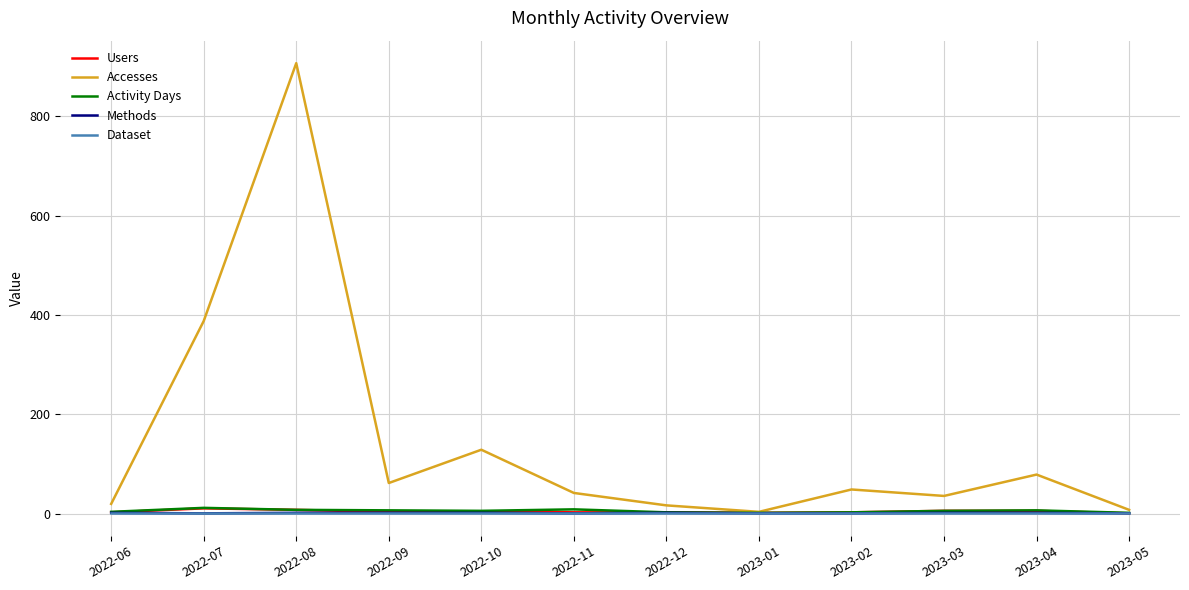

Between 2022-06 and 2022-07, which series saw the biggest shift?

Accesses